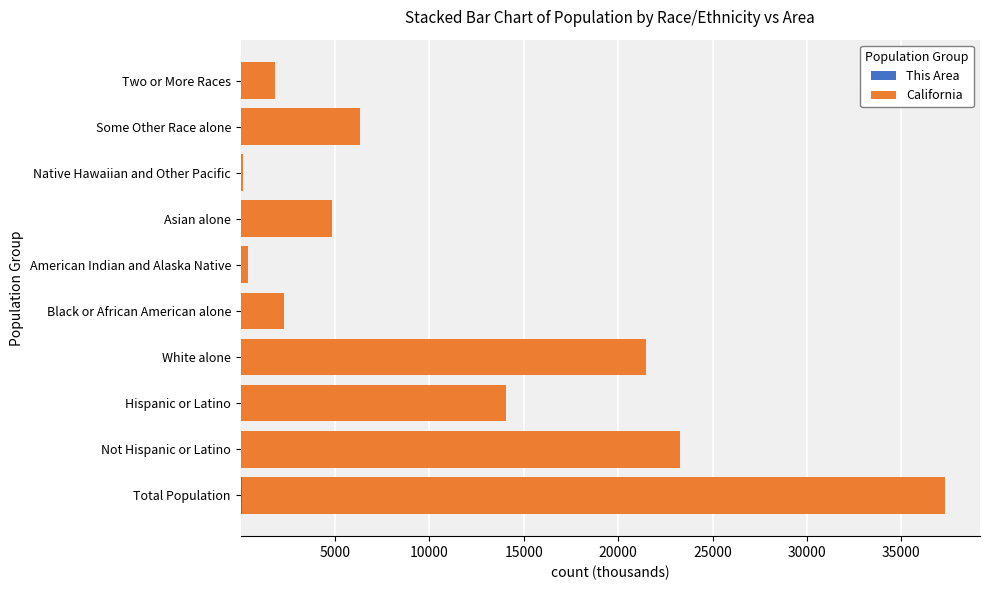

At which category is the sum across all series the highest?

Total Population